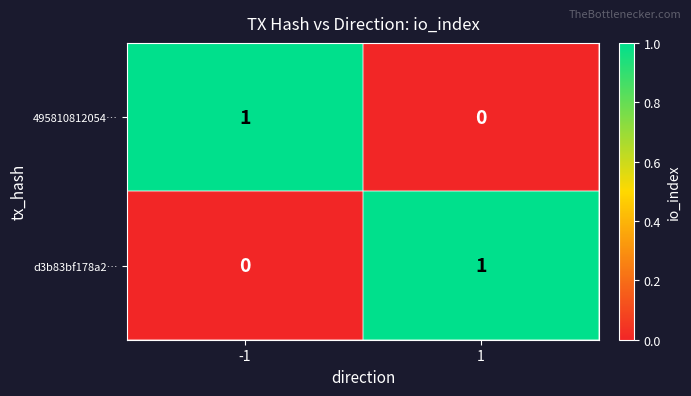

Reading right to left, transcribe all the data shown in this chart.

495810812054…: 0	1
d3b83bf178a2…: 1	0